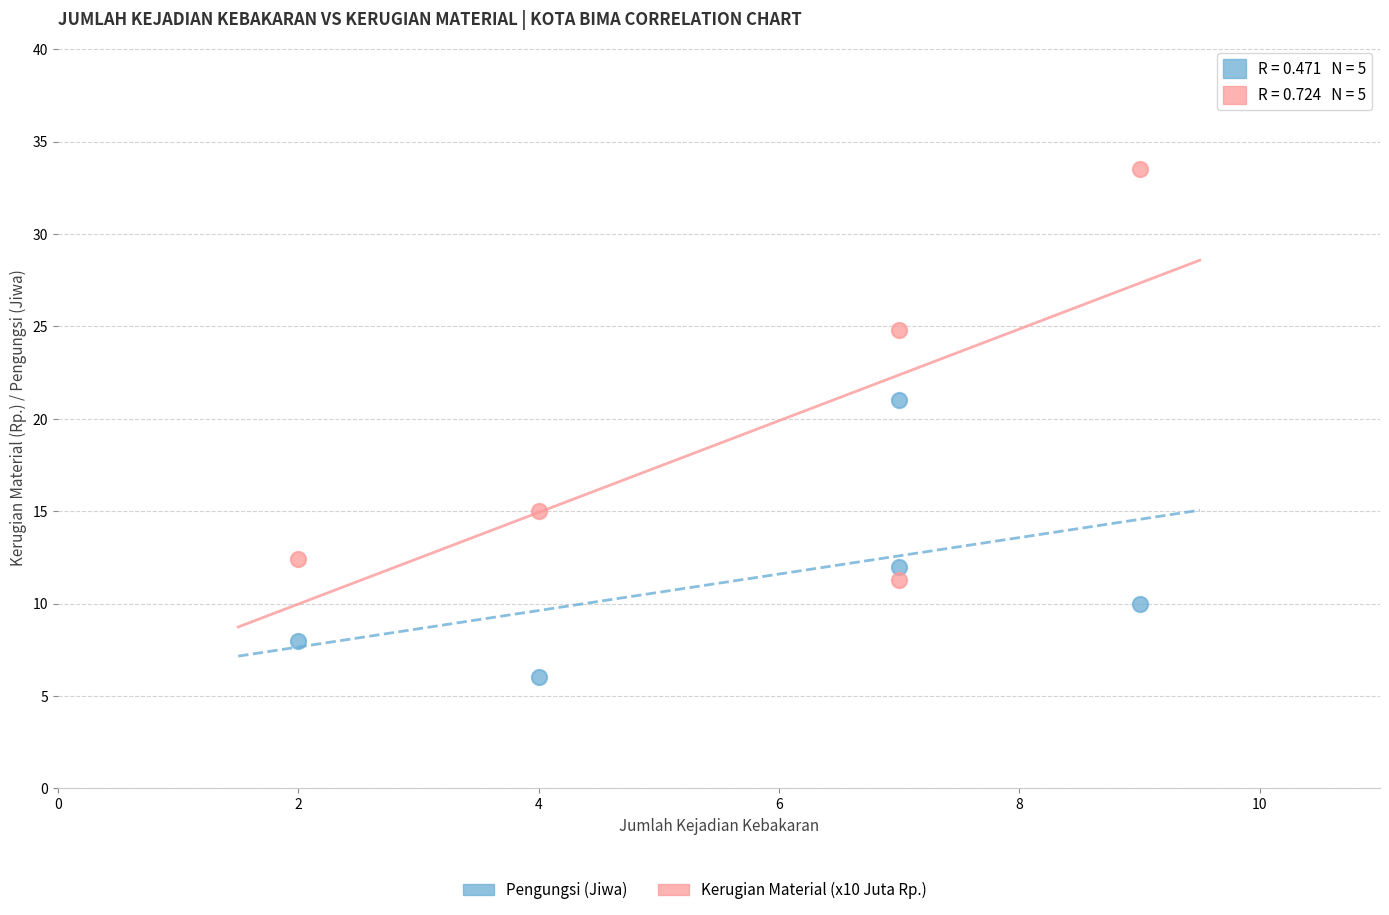

Which series has the largest Y range (max minus min)?

Kerugian Material (x10 Juta Rp.)